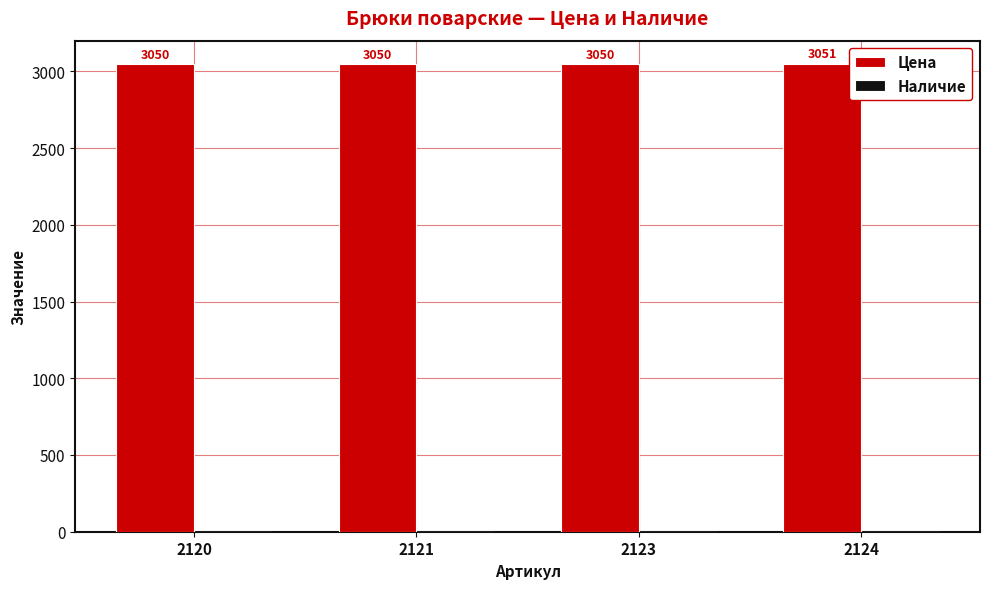

Reading left to right, transcribe all the data shown in this chart.

2120=3050	2121=3050	2123=3050	2124=3051